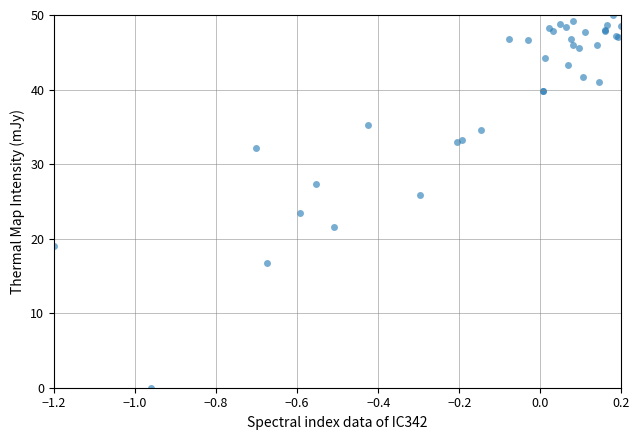

What Y value in the scatter plot is closest to 25?

25.9